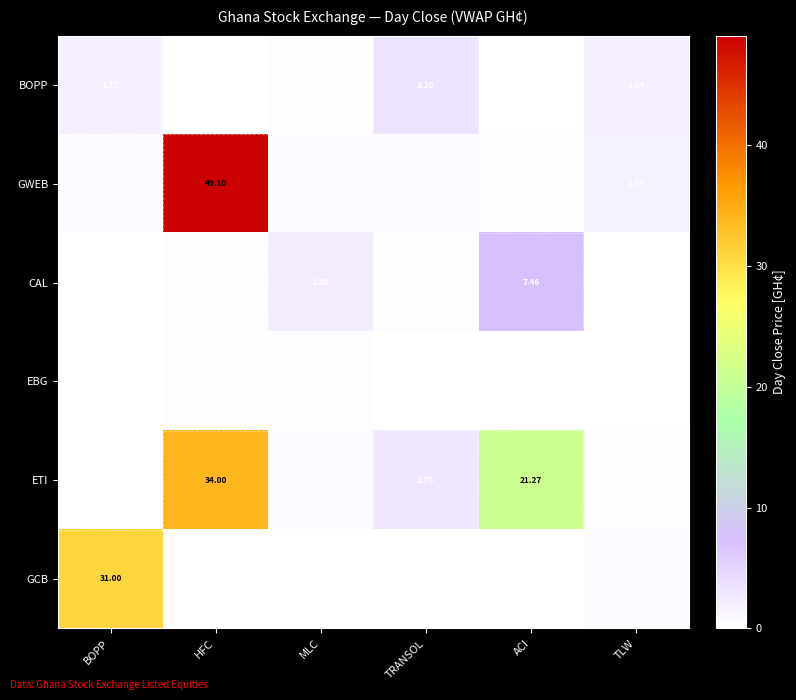

Where does the ETI series first go above 2?

HFC